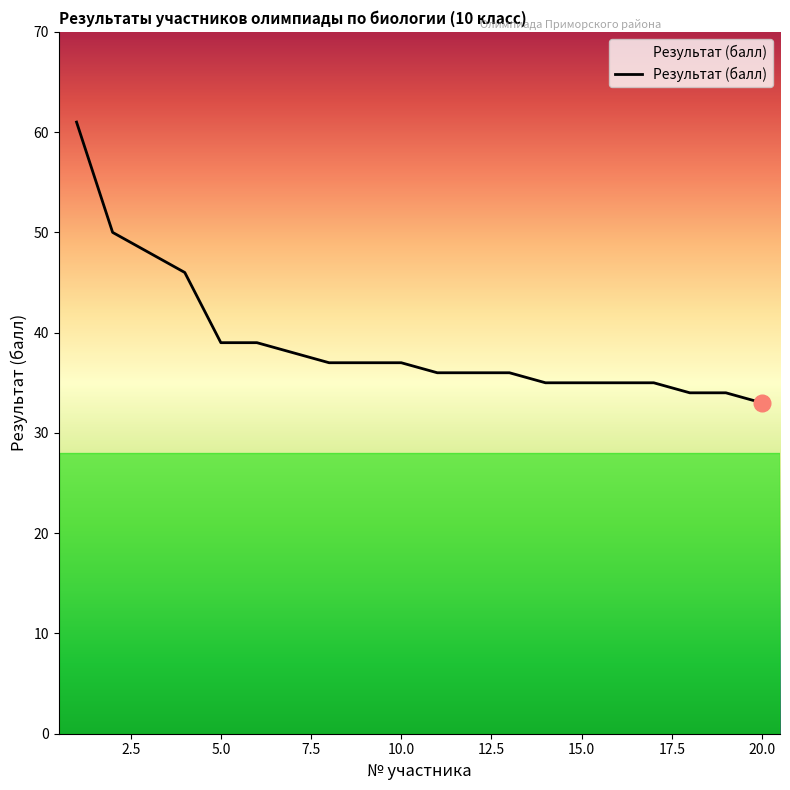

What is the minimum value shown in the chart?

33